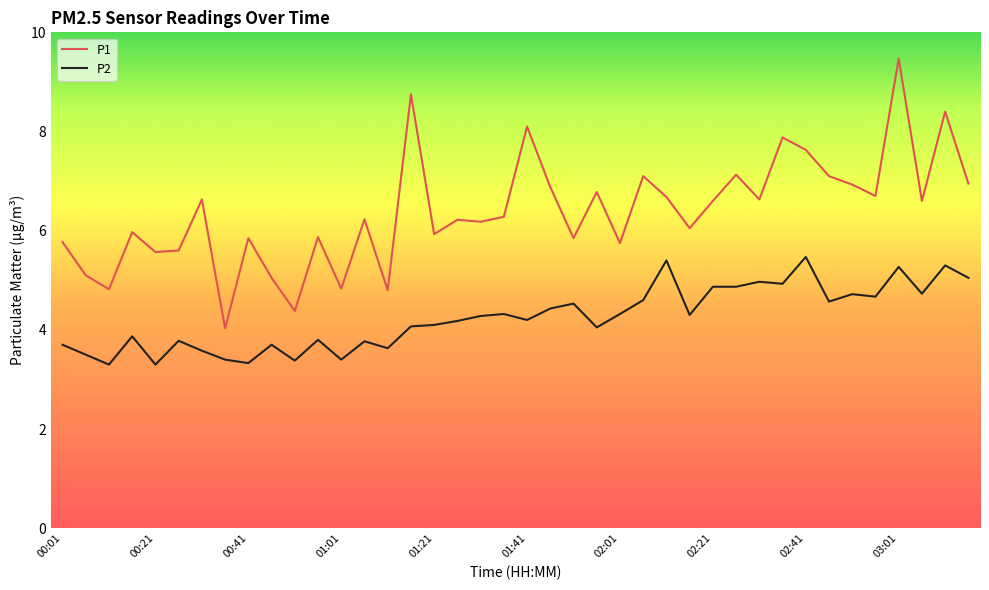

What is the lowest value of the P1 series?

4.0